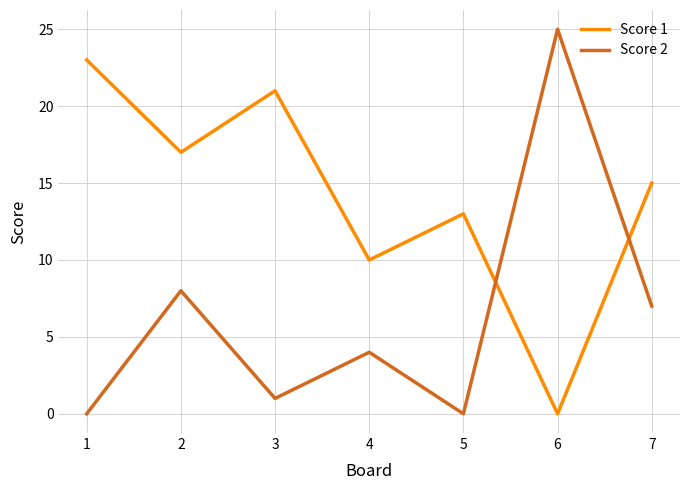

Which series ends up on top after the final intersection of Score 2 and Score 1?

Score 1